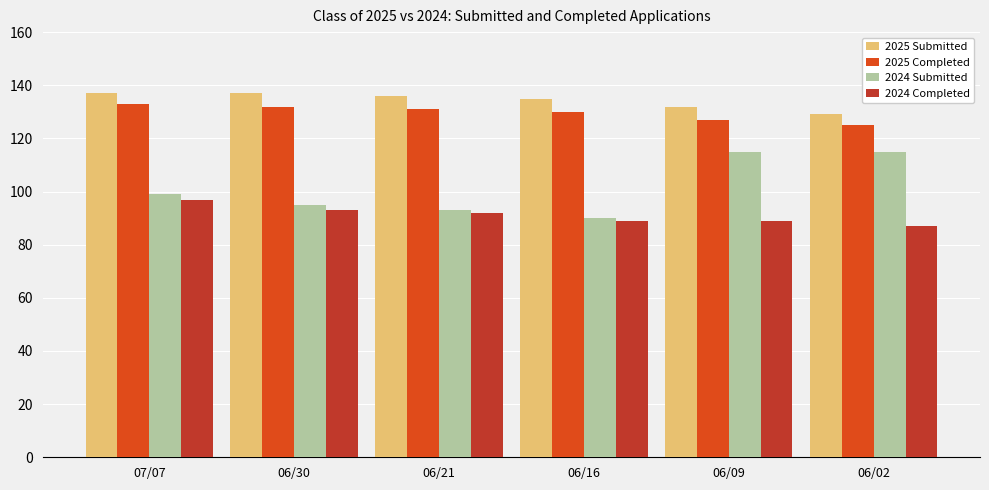

The 2025 Submitted series shows 224 at 06/02. True or false?

False